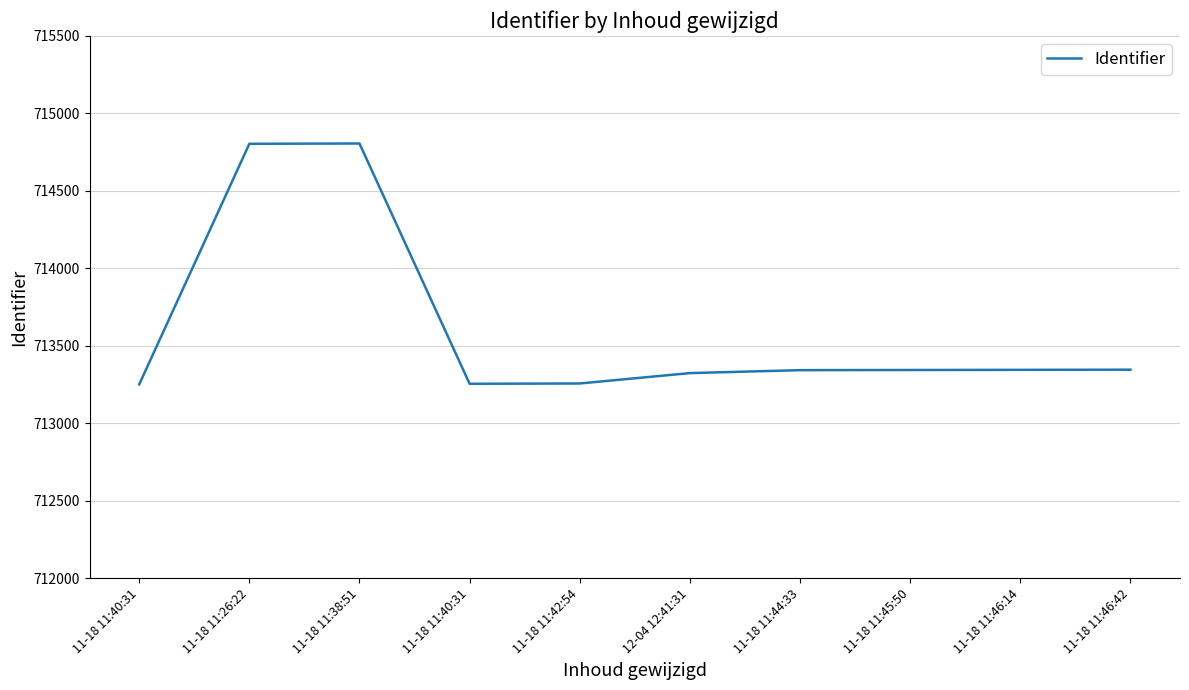

What is the difference between the values at 11-18 11:40:31 and 12-04 12:41:31?

69